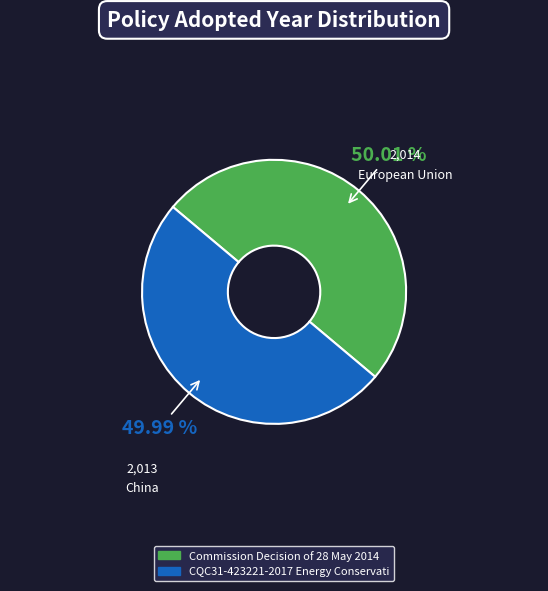

Does any single category account for the majority?

Yes